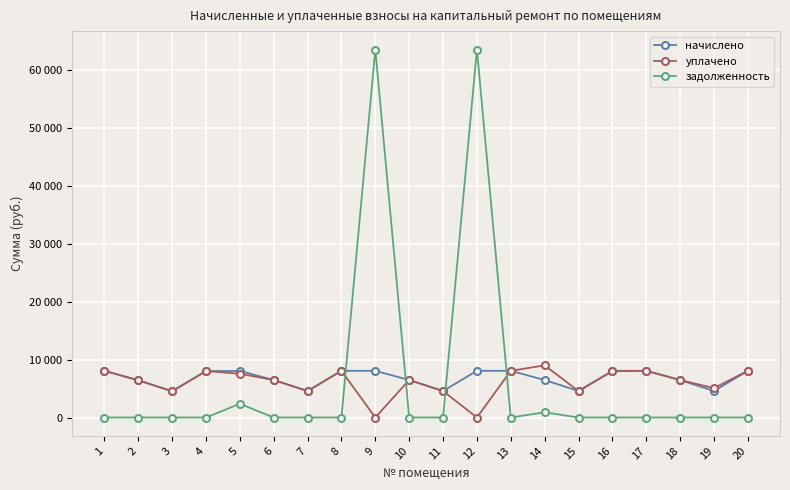

Reading left to right, transcribe all the data shown in this chart.

начислено: 1=8060.6	2=6421.1	3=4533.3	4=8010.9	5=8035.7	6=6470.8	7=4570.6	8=8060.6	9=8060.6	10=6470.8	11=4570.6	12=8060.6	13=8060.7	14=6470.8	15=4570.6	16=8060.6	17=8060.6	18=6470.8	19=4570.6	20=8060.6
уплачено: 1=8060.6	2=6421.1	3=4533.3	4=8010.9	5=7549.4	6=6470.8	7=4570.6	8=8060.6	9=0.0	10=6470.8	11=4570.6	12=0.0	13=8060.7	14=9000.0	15=4570.6	16=7984.2	17=8060.6	18=6470.8	19=5078.4	20=8060.6
задолженность: 1=0.0	2=0.0	3=0.0	4=0.0	5=2368.4	6=0.0	7=0.0	8=0.0	9=63524.1	10=0.0	11=0.0	12=63524.1	13=0.0	14=900.2	15=0.0	16=0.0	17=0.0	18=0.0	19=0.0	20=0.0